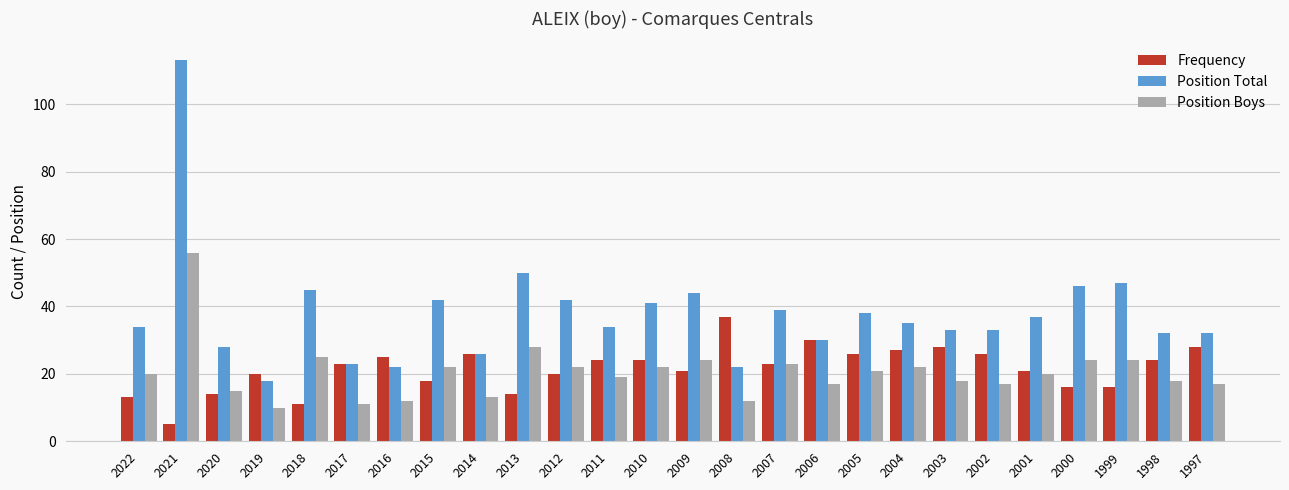

List the series in order of their peak value, lowest first.

Frequency, Position Boys, Position Total